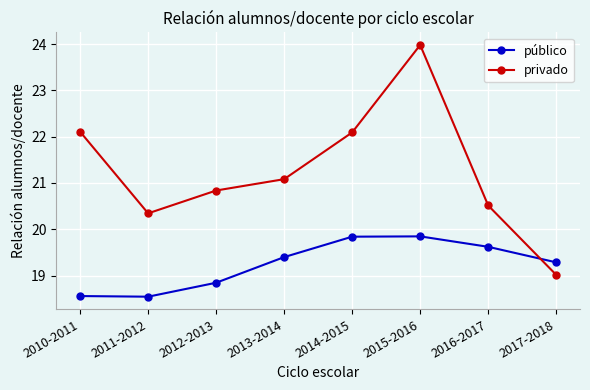

True or false: público has a value of 31.7 at 2017-2018.

False